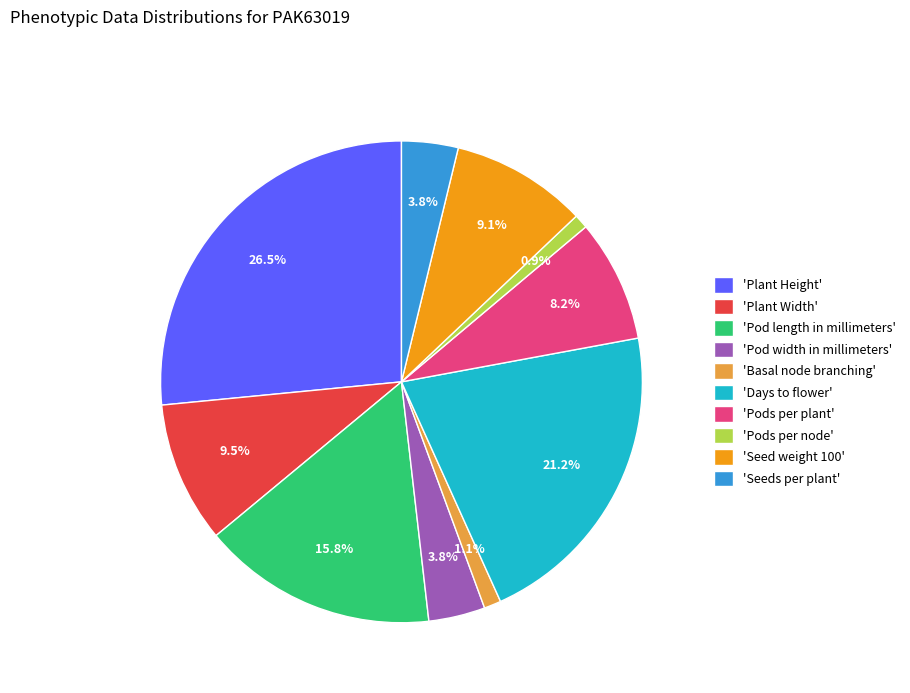

How much of the chart is everything except 'Seed weight 100'?

90.9%